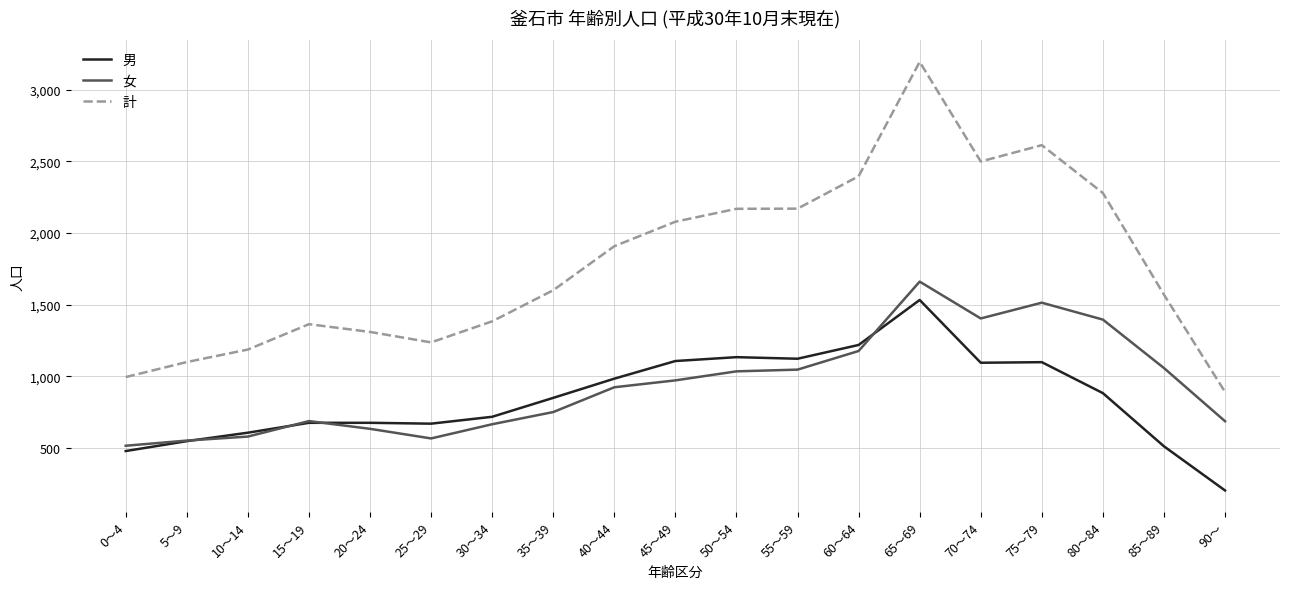

What is the maximum value shown in the chart?

3194